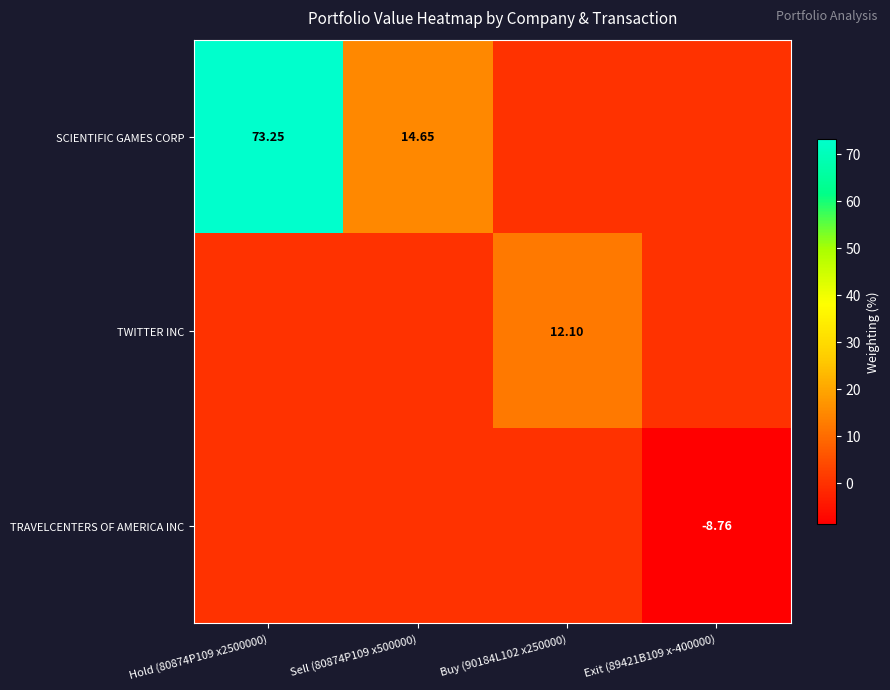

Between Hold (80874P109 x2500000) and Sell (80874P109 x500000), which series saw the biggest shift?

SCIENTIFIC GAMES CORP